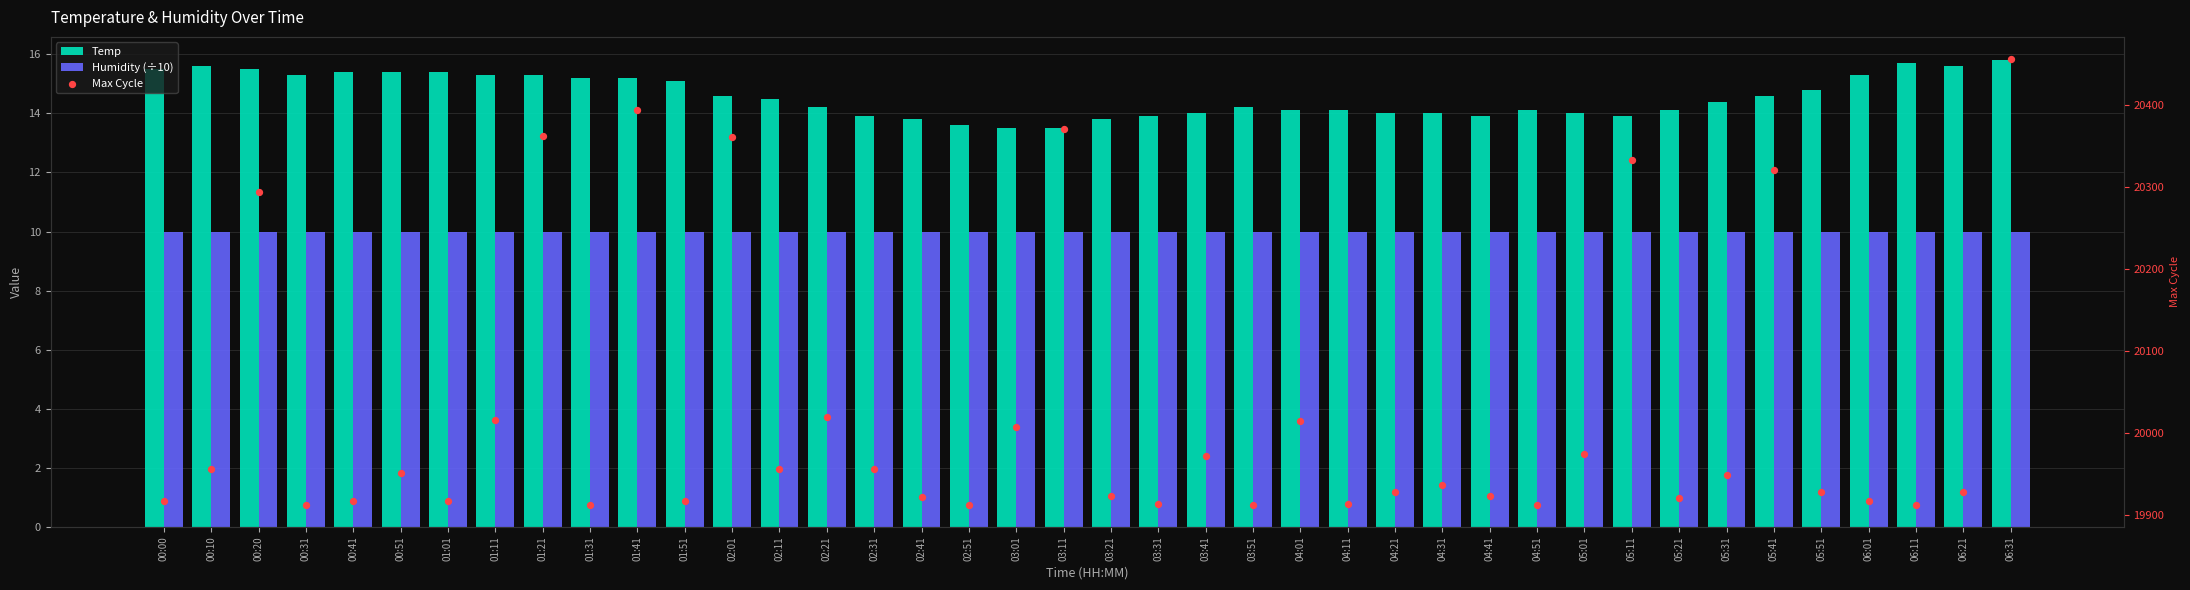

Which series contains the lowest Y value?

Humidity (÷10)